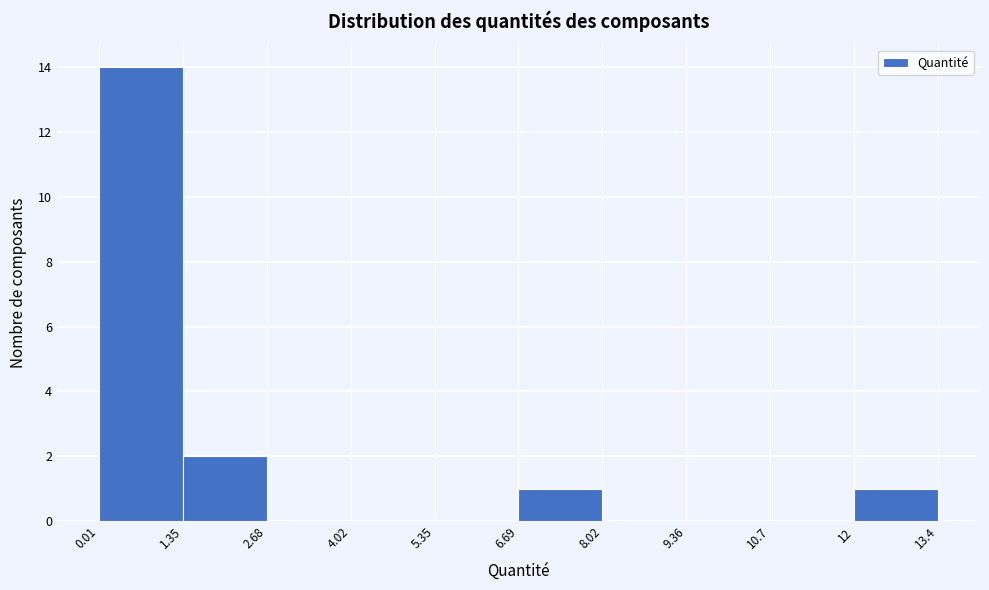

Reading left to right, list every bar in this chart as the range it spans on the x-axis followed by its height. The values are not printed on the chart, so give them approximately, as read against the axis.

0.01 to 1.35: 14
1.35 to 2.68: 2
2.68 to 4.02: 0
4.02 to 5.35: 0
5.35 to 6.69: 0
6.69 to 8.02: 1
8.02 to 9.36: 0
9.36 to 10.7: 0
10.7 to 12: 0
12 to 13.4: 1